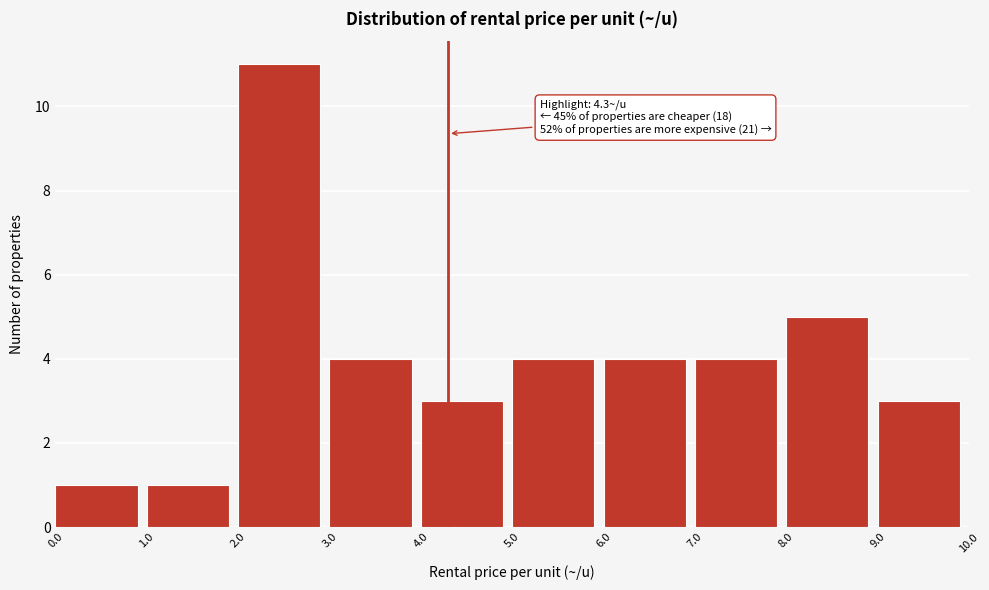

Which range on the x-axis has the tallest bar?

2.0 to 3.0